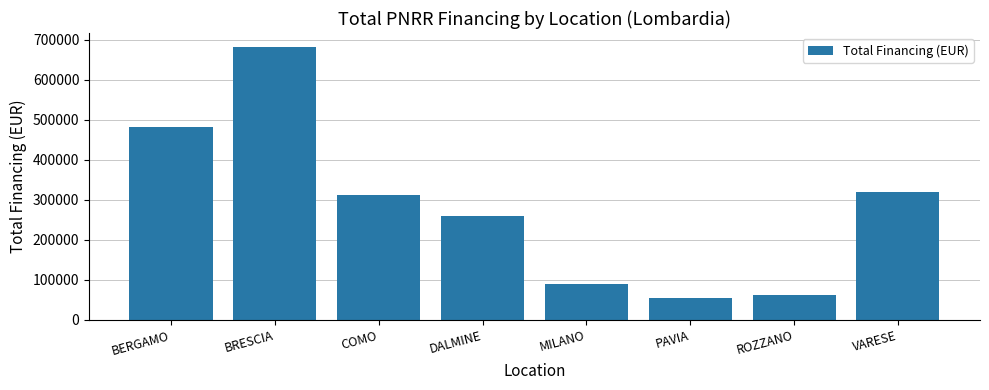

The value at PAVIA is 54577.6. True or false?

True